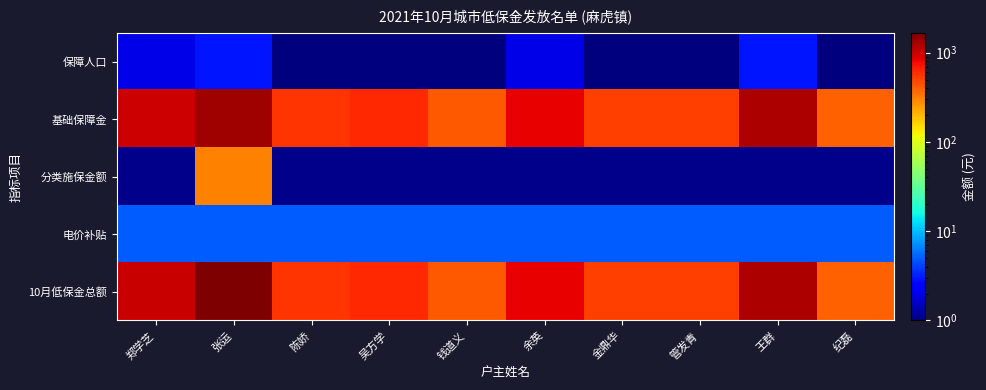

Reading right to left, transcribe all the data shown in this chart.

保障人口: 纪磊=1	王群=3	管发青=1	金鼎华=1	余英=2	钱道义=1	吴方学=1	陈娇=1	张运=3	郑学芝=2
基础保障金: 纪磊=395	王群=1210	管发青=505	金鼎华=505	余英=830	钱道义=415	吴方学=610	陈娇=560	张运=1345	郑学芝=1010
分类施保金额: 纪磊=0	王群=0	管发青=0	金鼎华=0	余英=0	钱道义=0	吴方学=0	陈娇=0	张运=305	郑学芝=0
电价补贴: 纪磊=5	王群=5	管发青=5	金鼎华=5	余英=5	钱道义=5	吴方学=5	陈娇=5	张运=5	郑学芝=5
10月低保金总额: 纪磊=400	王群=1215	管发青=510	金鼎华=510	余英=835	钱道义=420	吴方学=615	陈娇=565	张运=1655	郑学芝=1015